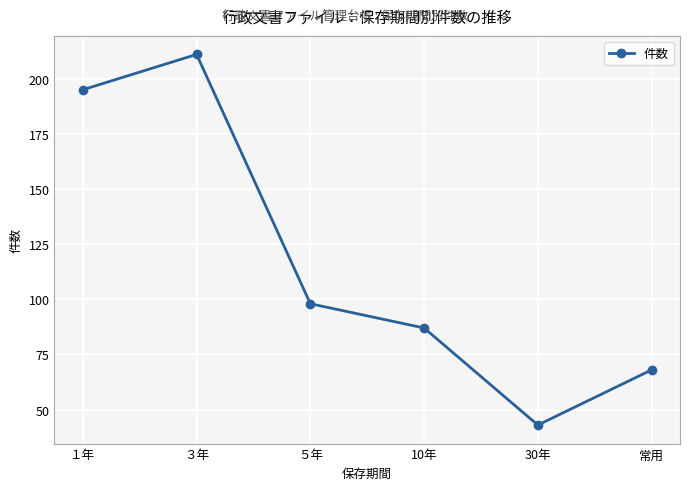

Rank the categories by value from highest to lowest.

３年, １年, ５年, 10年, 常用, 30年